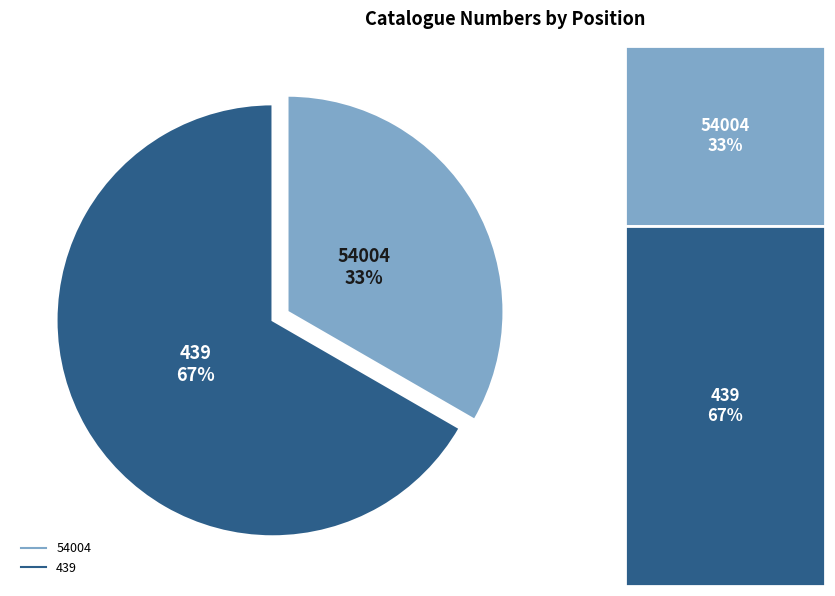

Rank the categories by value from highest to lowest.

439, 54004